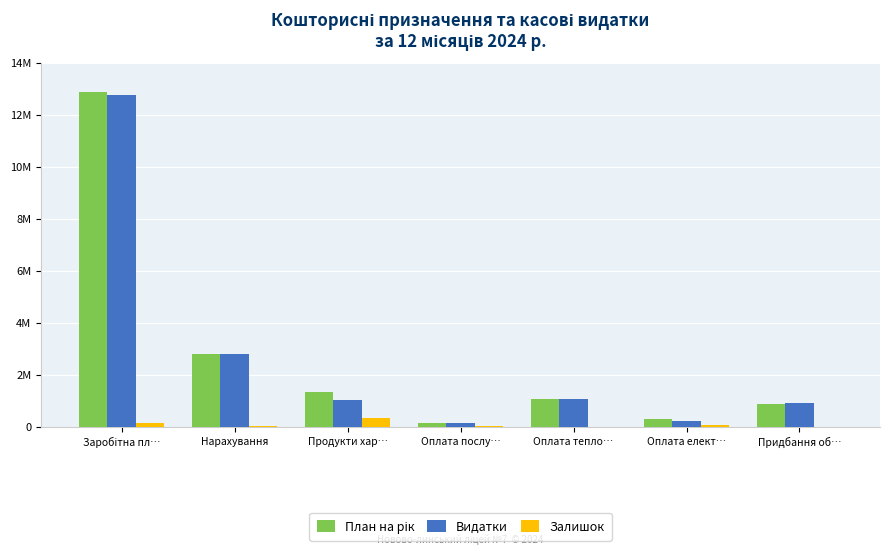

What is the spread (max minus min) of values at Нарахування?

2785148.3